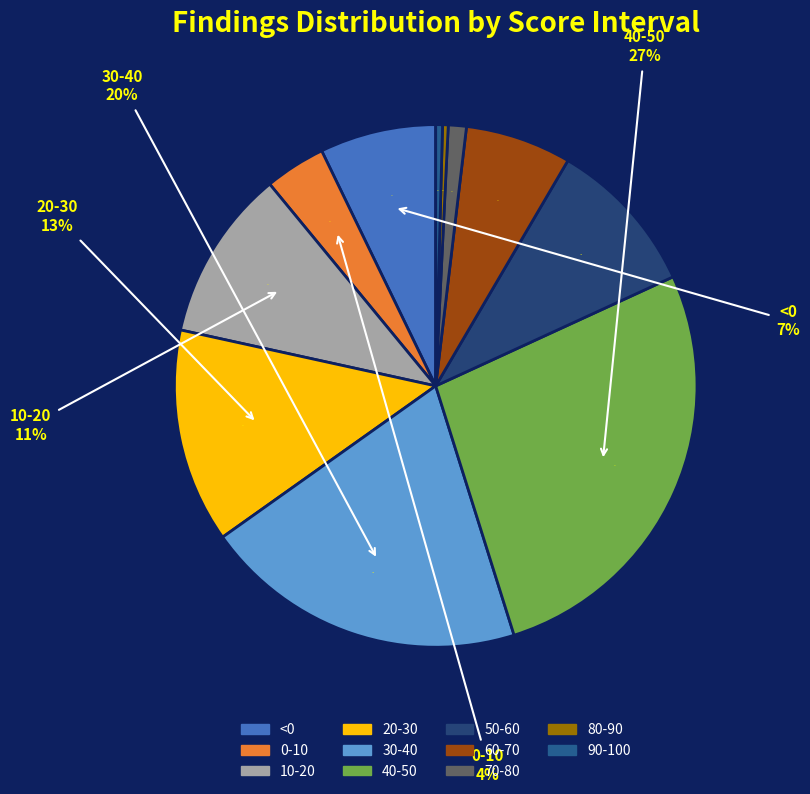

Which category has the smallest portion of the pie?

80-90